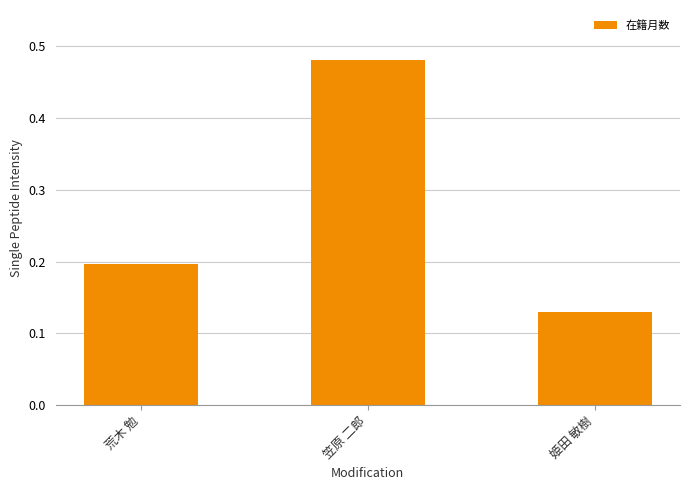

Is it true that the value at 笠原 二郎 is 0.3?

False